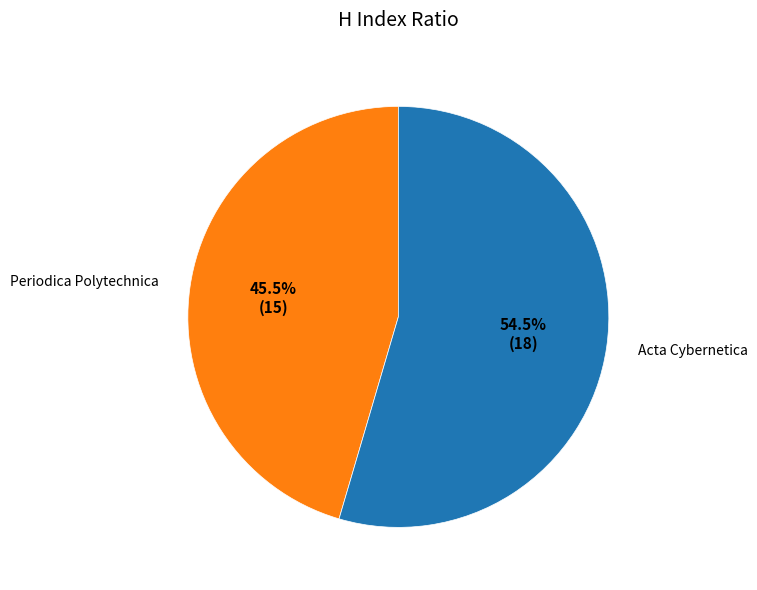

Count the number of slices in the pie.

2